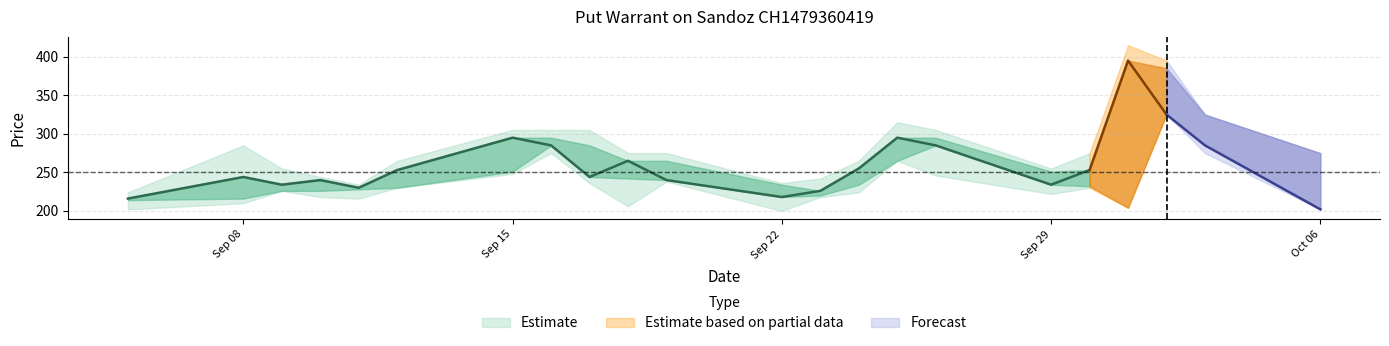

Reading right to left, what are all the values shown in this chart?

Close: 06.10.2025=202	03.10.2025=285	02.10.2025=325	01.10.2025=395	30.09.2025=253	29.09.2025=234	26.09.2025=285	25.09.2025=295	24.09.2025=255	23.09.2025=226	22.09.2025=218	19.09.2025=240	18.09.2025=265	17.09.2025=244	16.09.2025=285	15.09.2025=295	12.09.2025=253	11.09.2025=230	10.09.2025=240	09.09.2025=234	08.09.2025=244	05.09.2025=216
Open: 06.10.2025=275	03.10.2025=325	02.10.2025=385	01.10.2025=204	30.09.2025=232	29.09.2025=251	26.09.2025=295	25.09.2025=265	24.09.2025=234	23.09.2025=220	22.09.2025=234	19.09.2025=265	18.09.2025=242	17.09.2025=285	16.09.2025=295	15.09.2025=251	12.09.2025=230	11.09.2025=228	10.09.2025=226	09.09.2025=226	08.09.2025=216	05.09.2025=214
High: 06.10.2025=275	03.10.2025=325	02.10.2025=395	01.10.2025=415	30.09.2025=275	29.09.2025=255	26.09.2025=305	25.09.2025=315	24.09.2025=265	23.09.2025=242	22.09.2025=236	19.09.2025=275	18.09.2025=275	17.09.2025=305	16.09.2025=305	15.09.2025=305	12.09.2025=265	11.09.2025=234	10.09.2025=244	09.09.2025=255	08.09.2025=285	05.09.2025=224
Low: 06.10.2025=202	03.10.2025=275	02.10.2025=325	01.10.2025=204	30.09.2025=230	29.09.2025=222	26.09.2025=246	25.09.2025=265	24.09.2025=224	23.09.2025=218	22.09.2025=200	19.09.2025=238	18.09.2025=206	17.09.2025=236	16.09.2025=275	15.09.2025=248	12.09.2025=230	11.09.2025=216	10.09.2025=218	09.09.2025=226	08.09.2025=210	05.09.2025=202